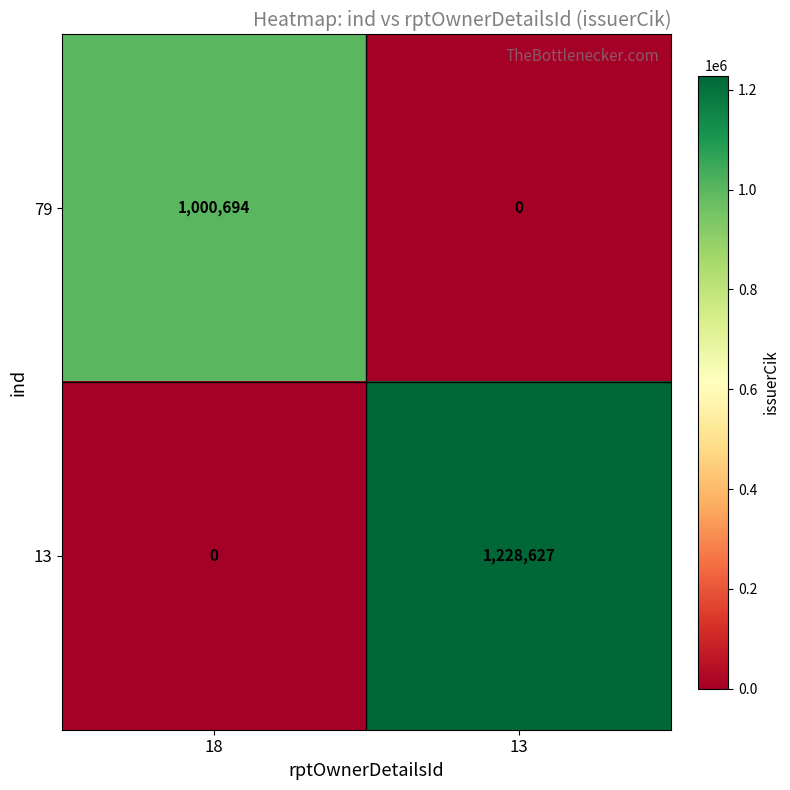

What is the sum of the 13 values at 13 and 18?

1228627